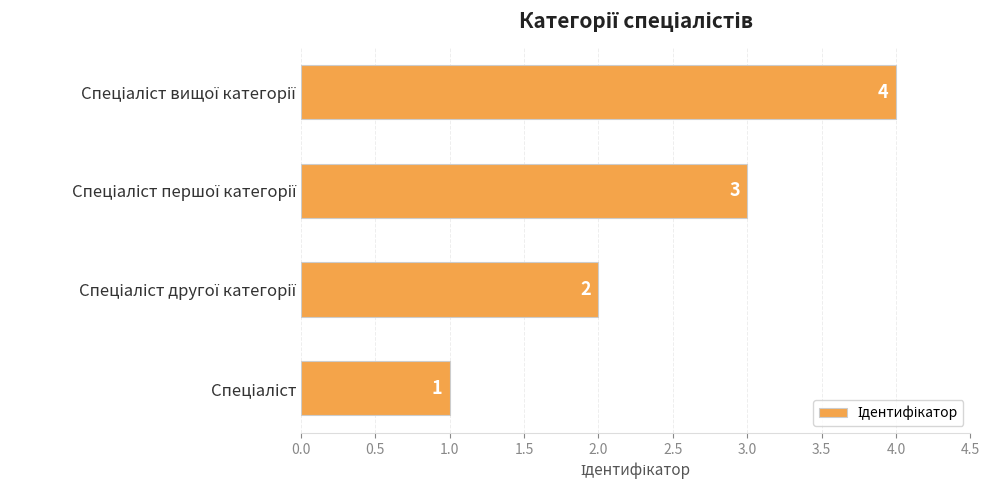

What is the sum of all values?

10